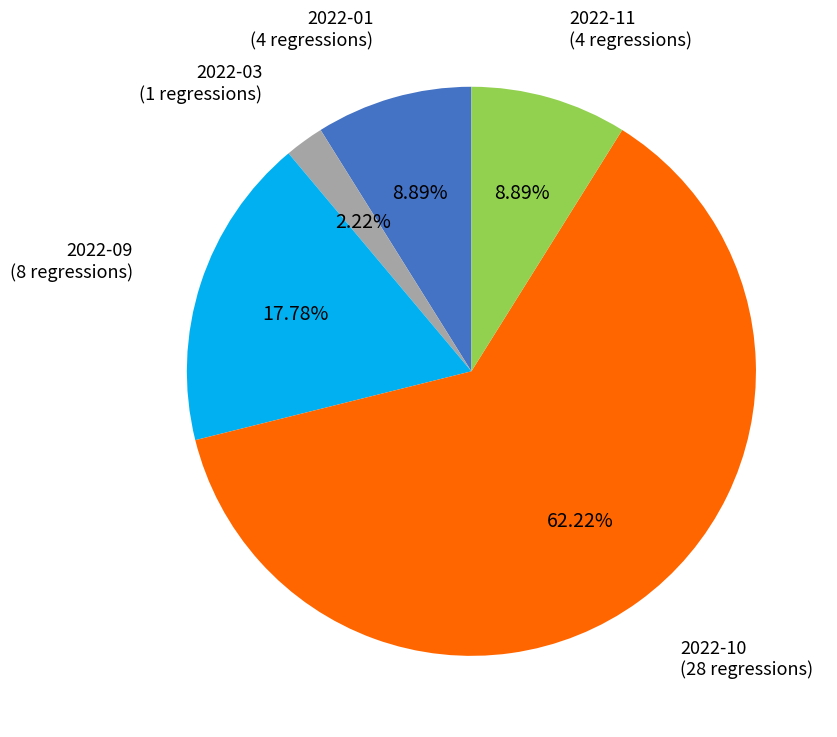

Is there a majority slice in this chart?

Yes